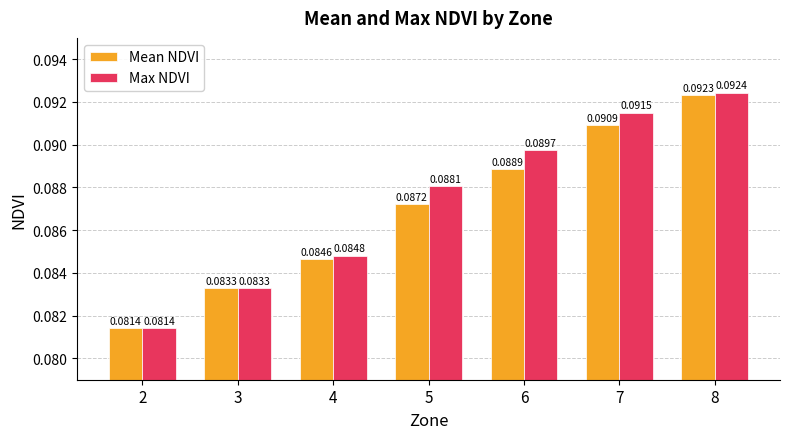

How many bars are there in each group?

2